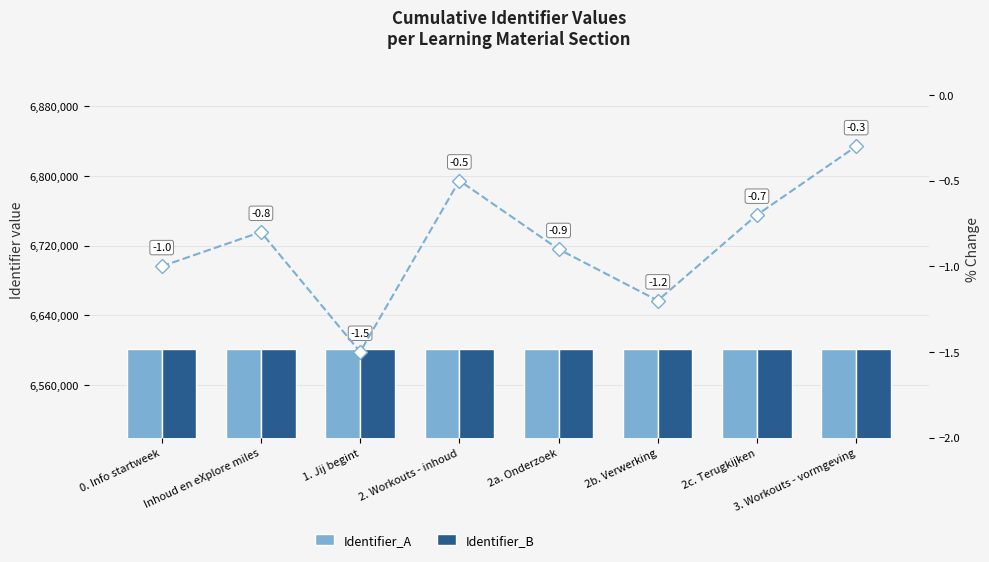

The Identifier_B series shows 8599492.7 at 0. Info startweek. True or false?

False